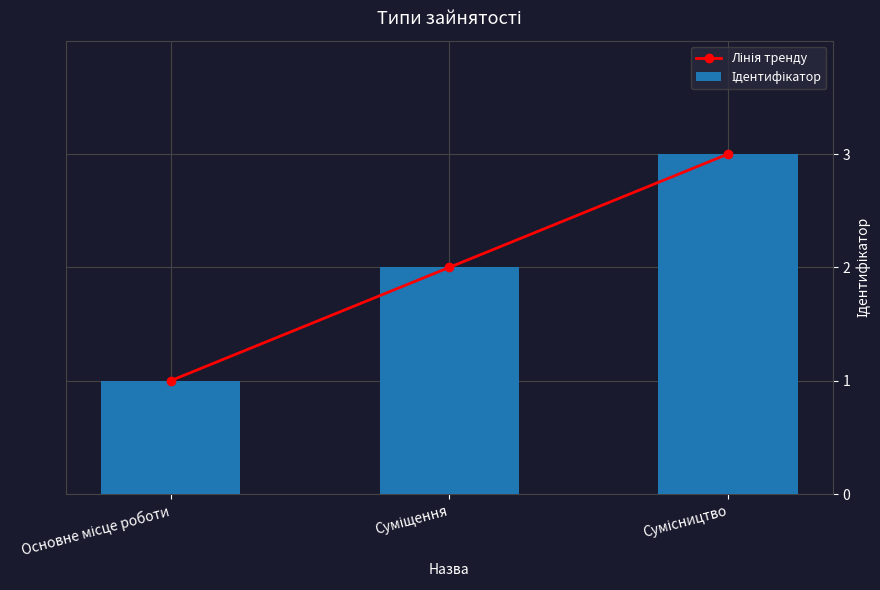

Rank the series at Основне місце роботи from lowest to highest value.

Лінія тренду, Ідентифікатор